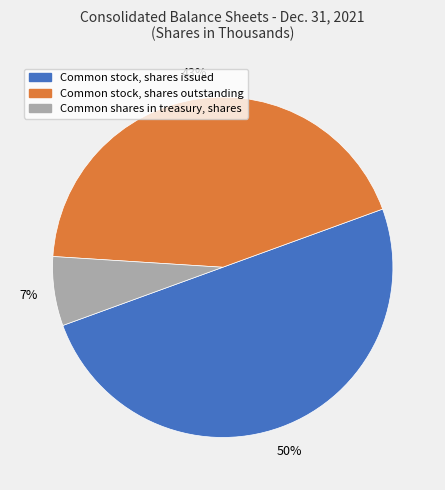

Between Common shares in treasury, shares and Common stock, shares outstanding, which is larger?

Common stock, shares outstanding